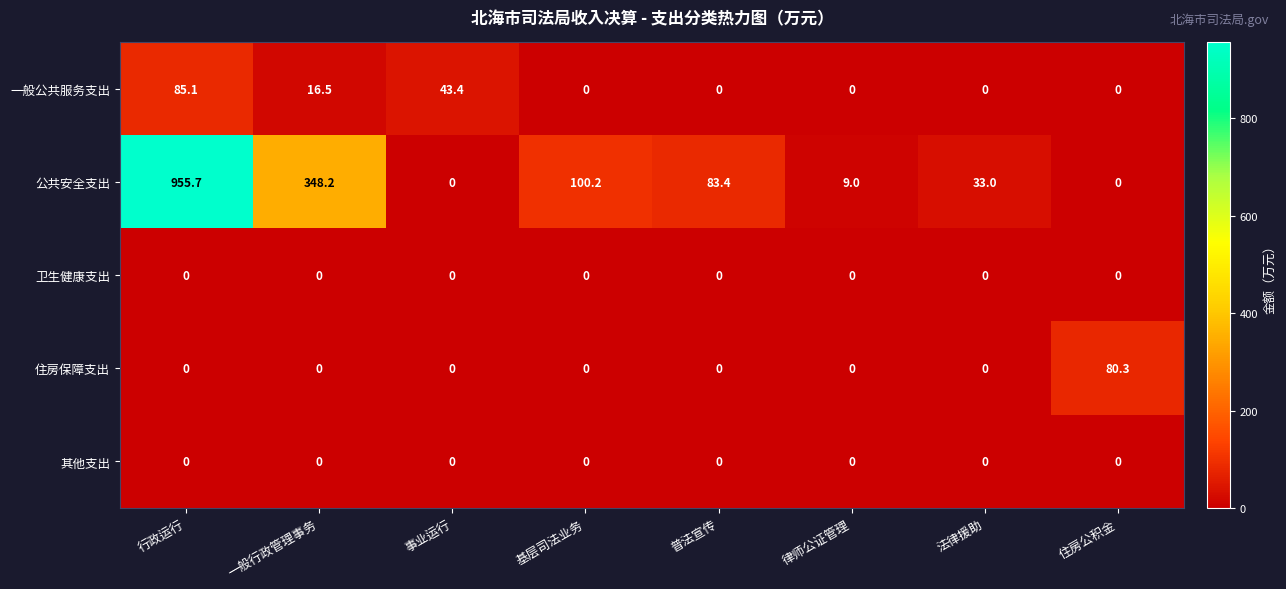

True or false: 住房保障支出 has a value of 36.8 at 基层司法业务.

False